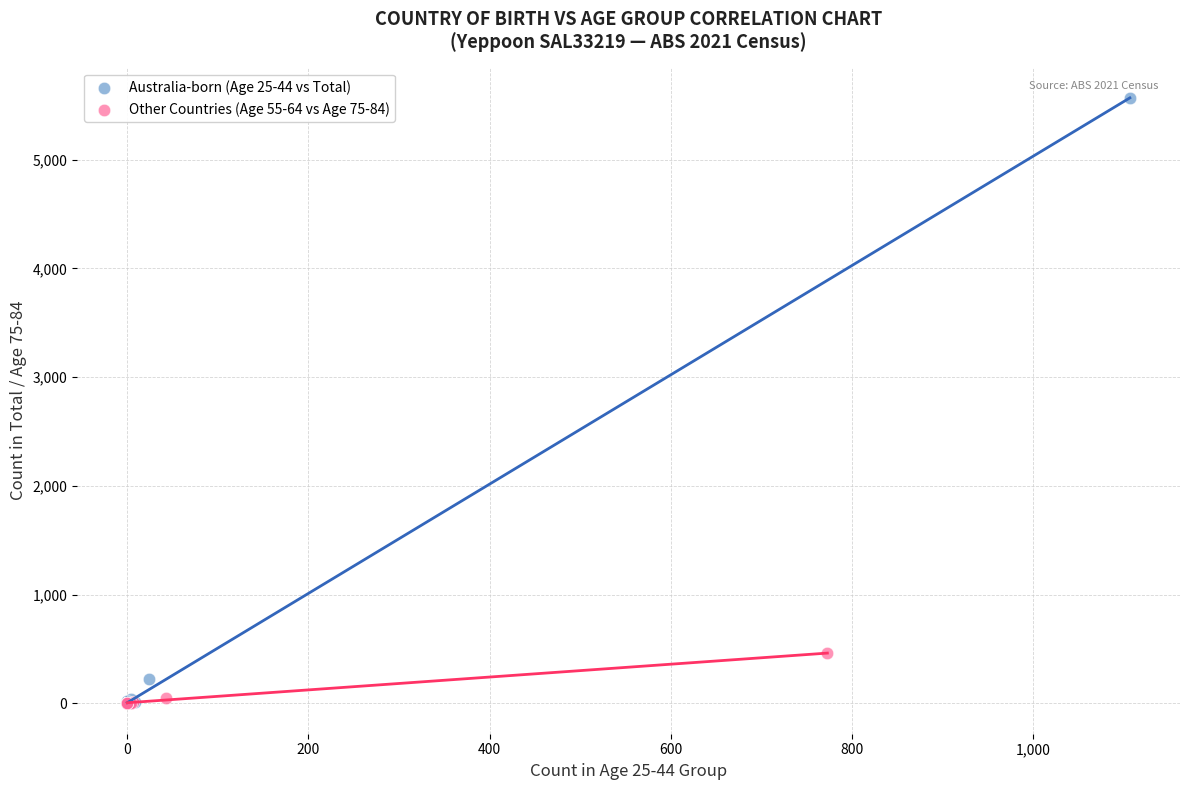

What are all the series names shown in the legend?

Australia-born (Age 25-44 vs Total), Other Countries (Age 55-64 vs Age 75-84)